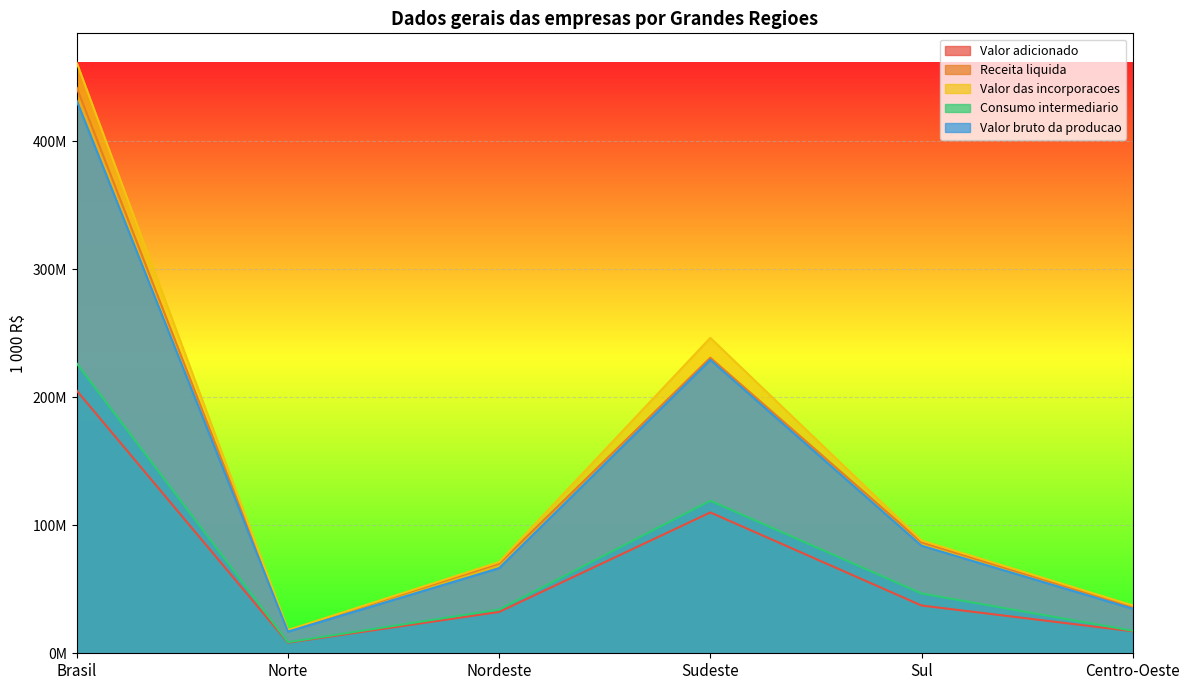

At which category is the sum across all series the highest?

Brasil